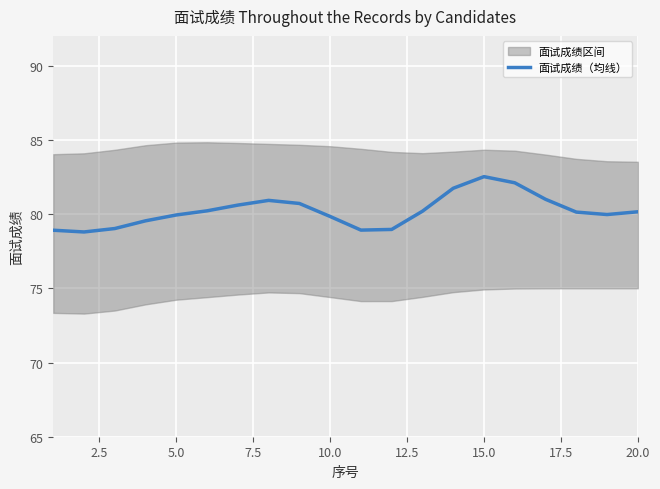

The value of 面试成绩（均线） at 10.0 is 34.9. True or false?

False